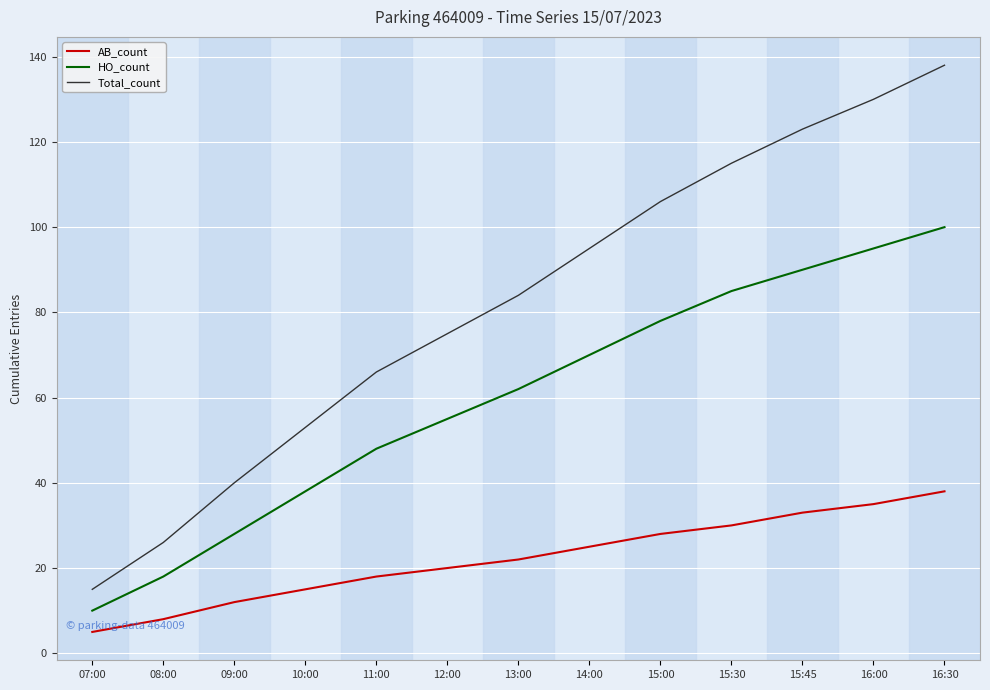

What is the lowest value of the HO_count series?

10